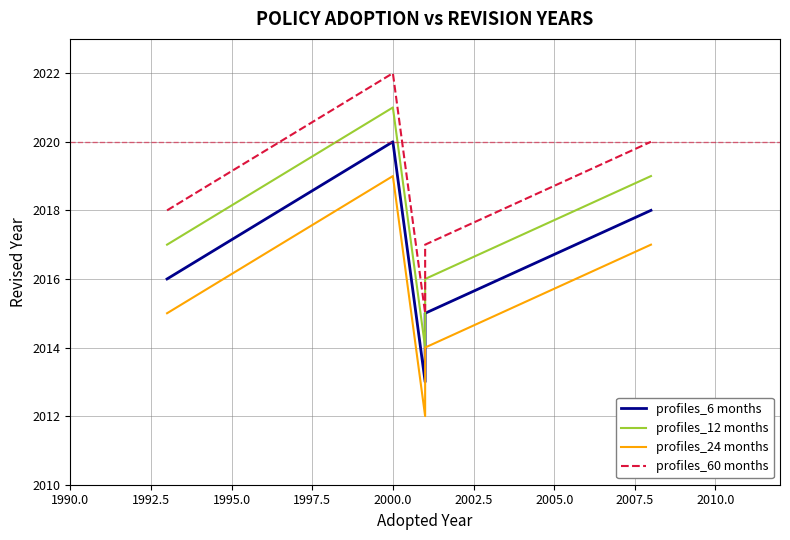

What is the minimum value shown in the chart?

2012